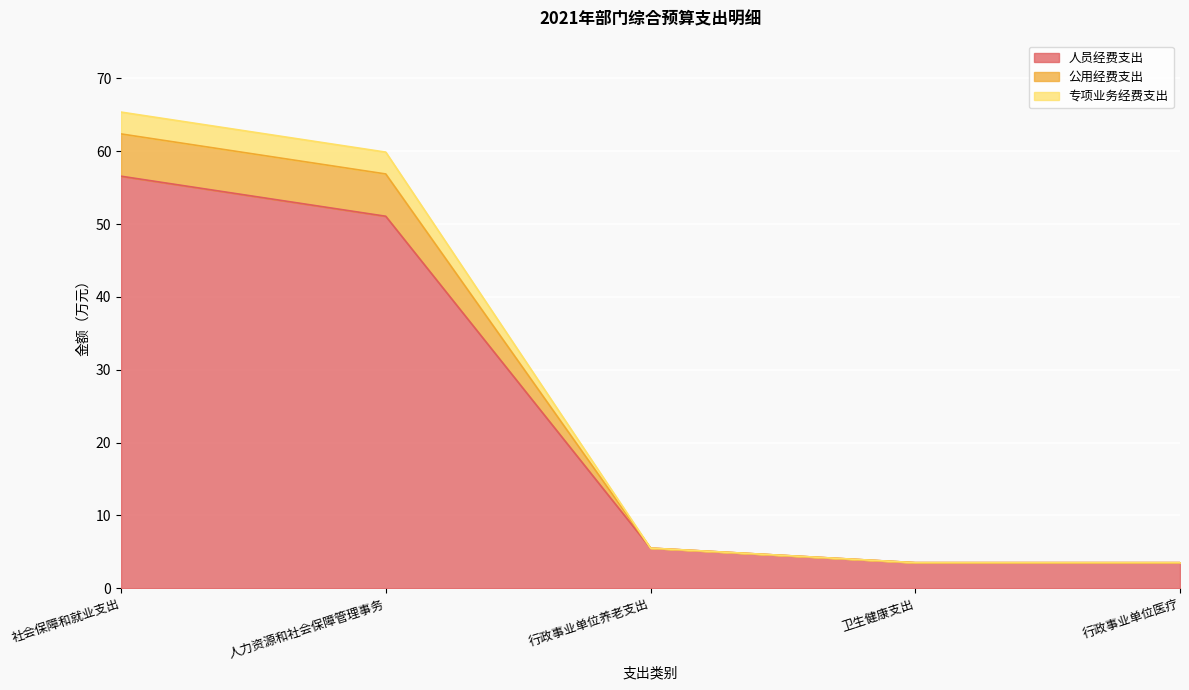

What position from the right is 行政事业单位医疗?

1